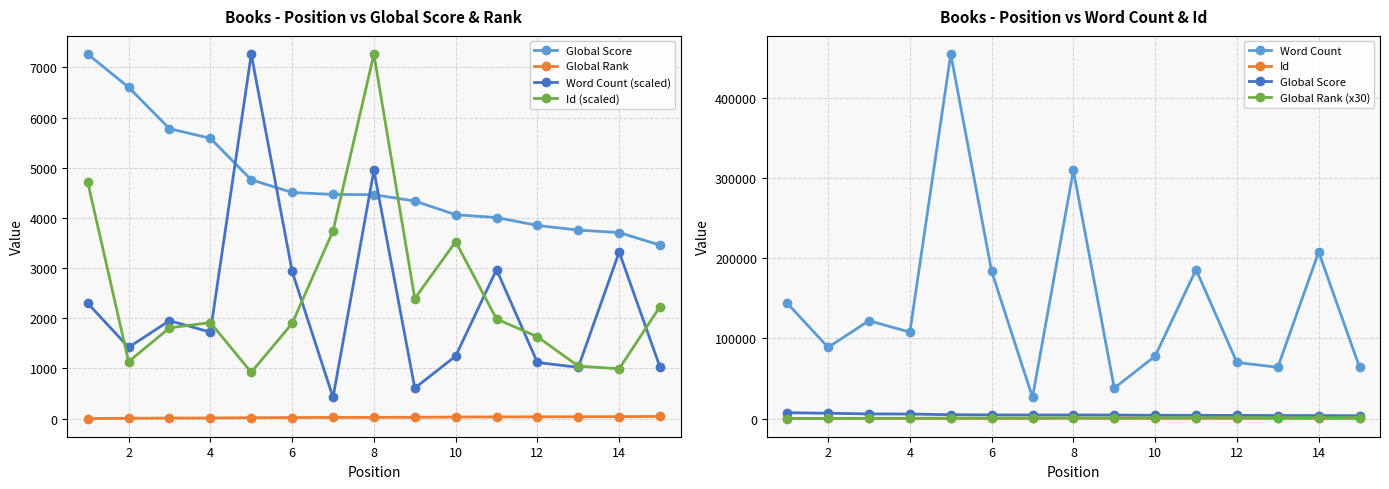

Which category has the lowest value across all series?

1